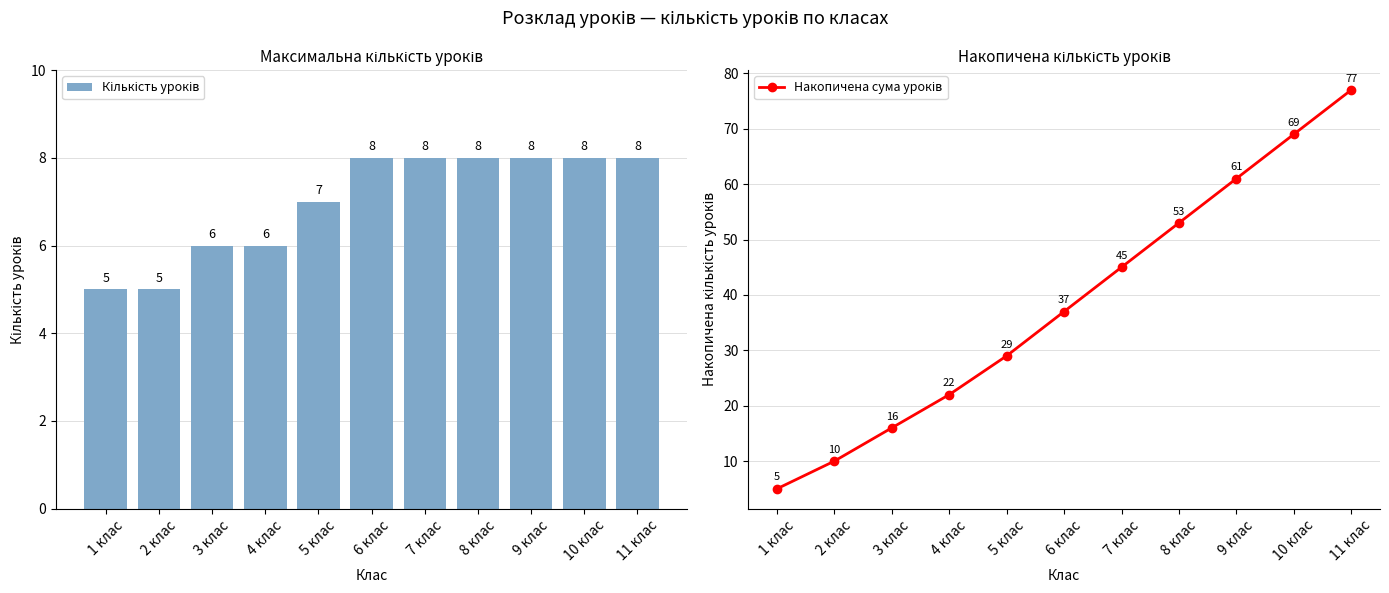

What is the total value across all series at 4 клас?

28